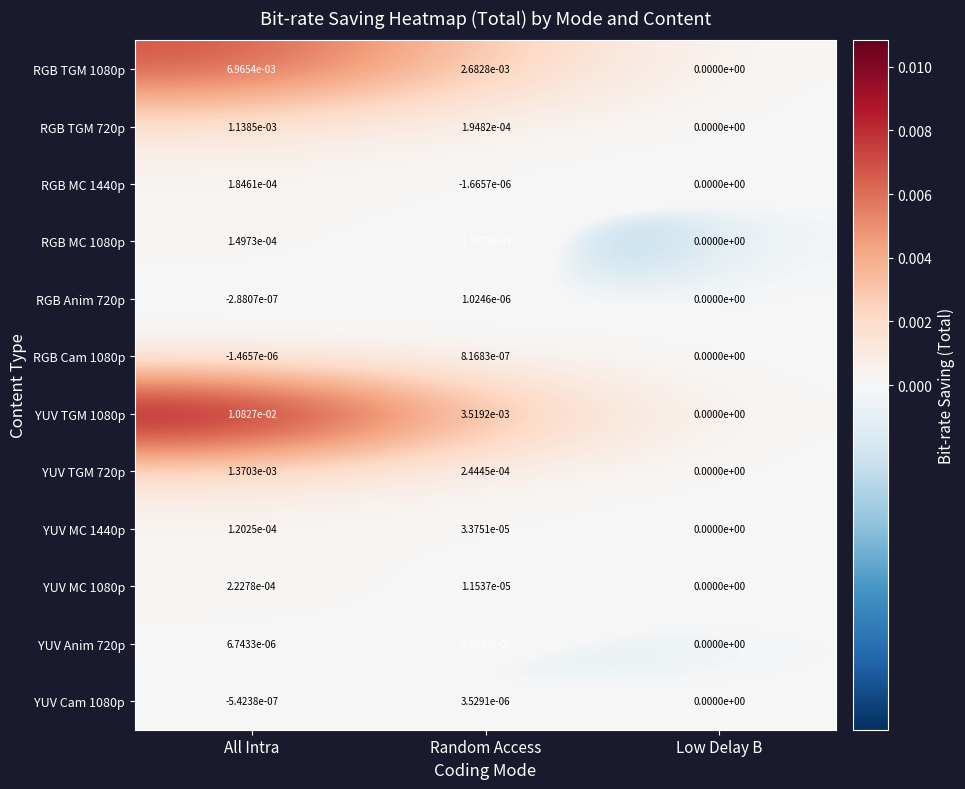

Which series has the largest total across all categories?

YUV TGM 1080p